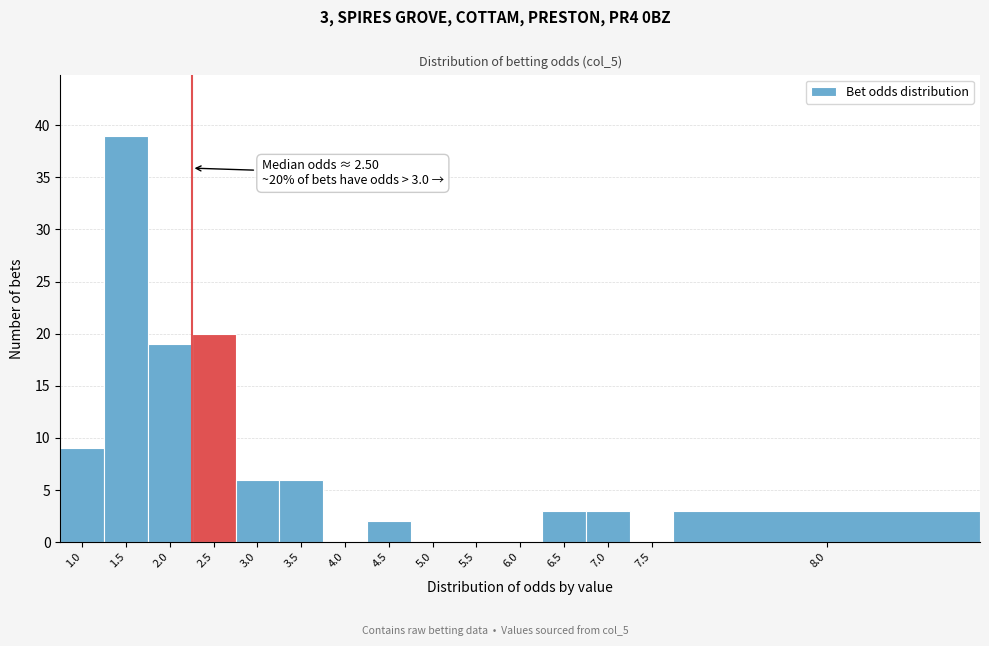

Reading left to right, what are all the values shown in this chart?

1.0=9	1.5=39	2.0=19	2.5=20	3.0=6	3.5=6	4.0=0	4.5=2	5.0=0	5.5=0	6.0=0	6.5=3	7.0=3	7.5=0	8.0=3